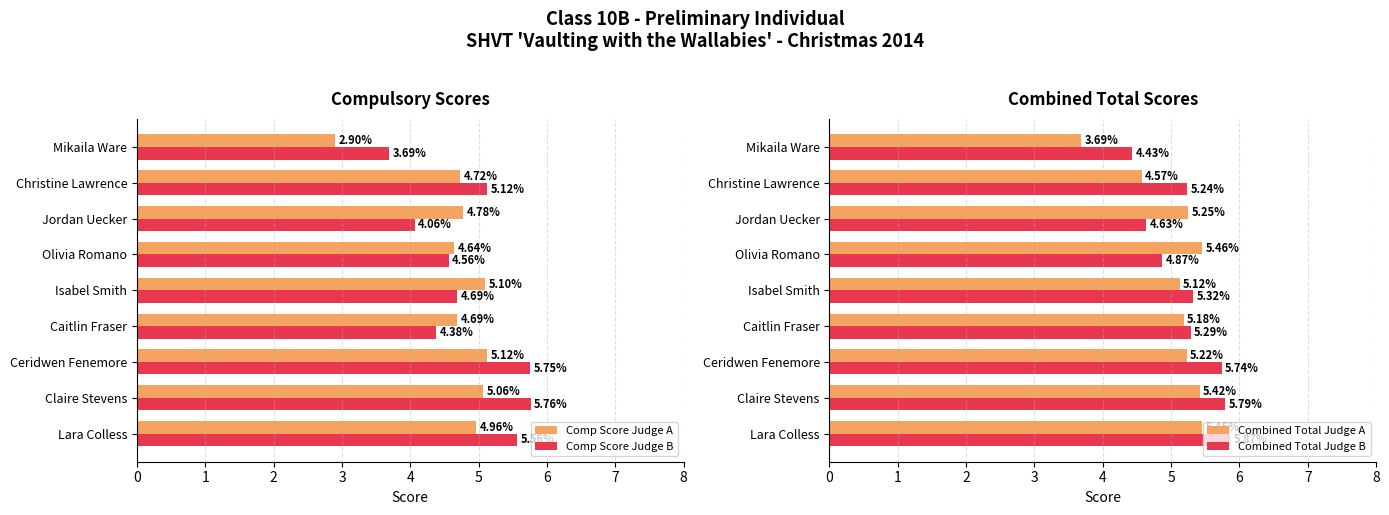

What is the value of the Comp Score Judge A bar at the 2nd from the left?

5.1